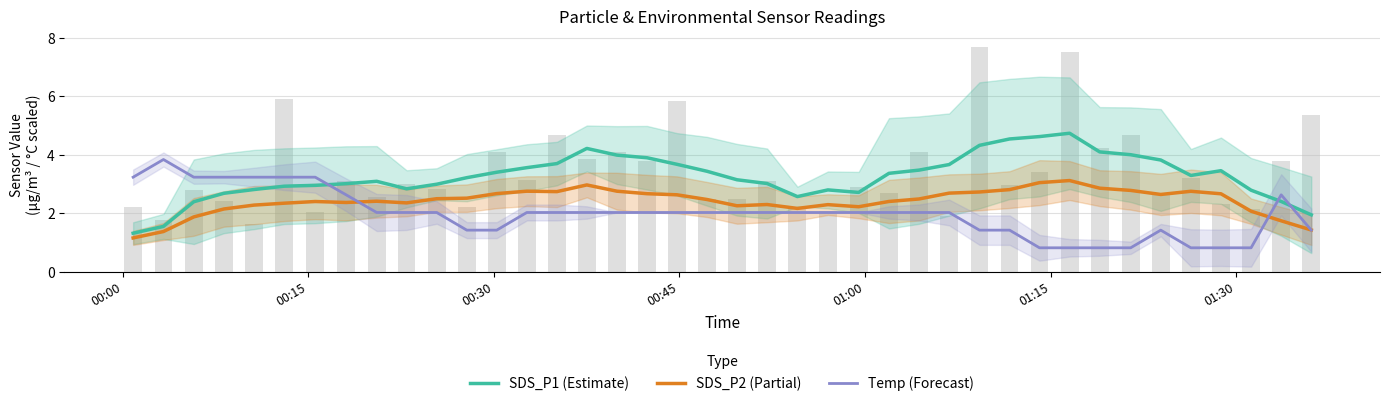

Are the bars horizontal?

No